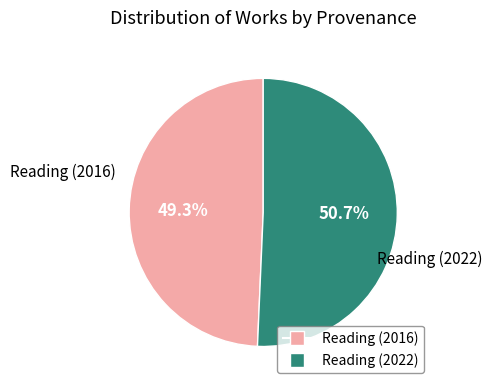

Which slice is the largest?

Reading (2022)